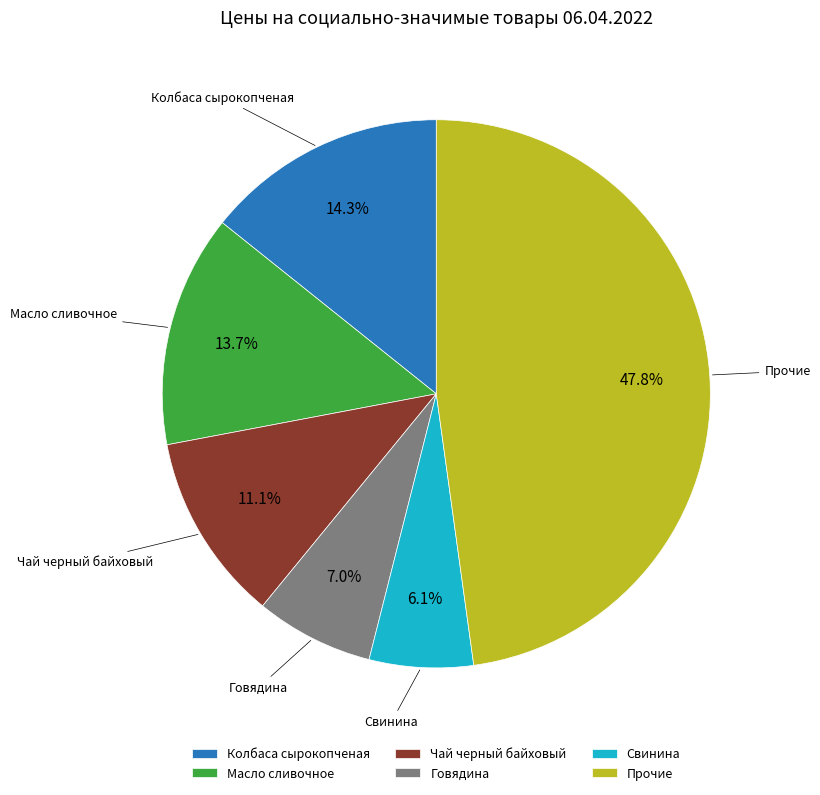

True or false: Свинина accounts for 11% of the total.

False